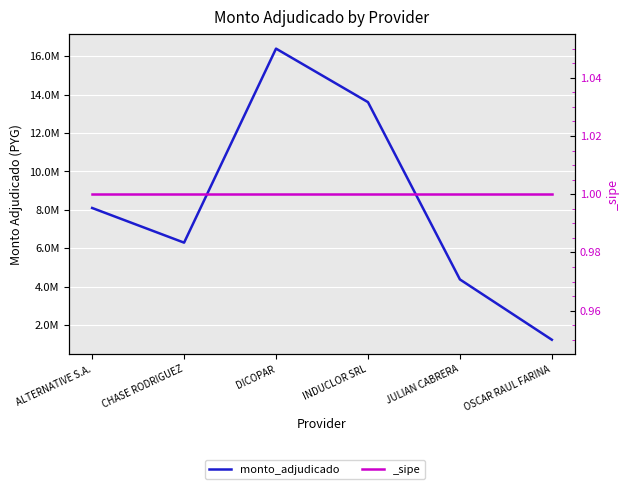

Which has a higher value, DICOPAR or INDUCLOR SRL?

DICOPAR